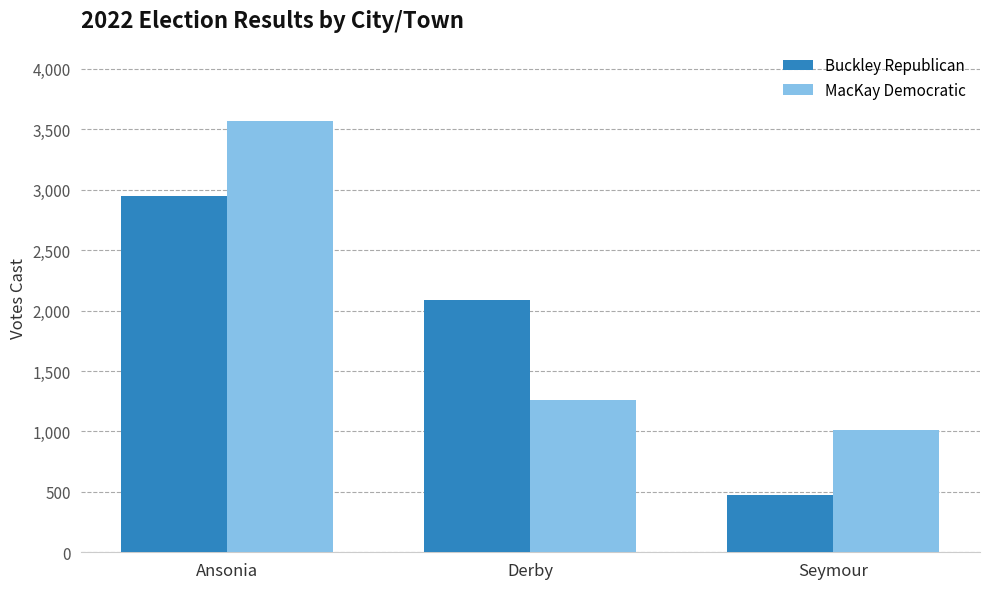

Which category has the lowest value across all series?

Seymour